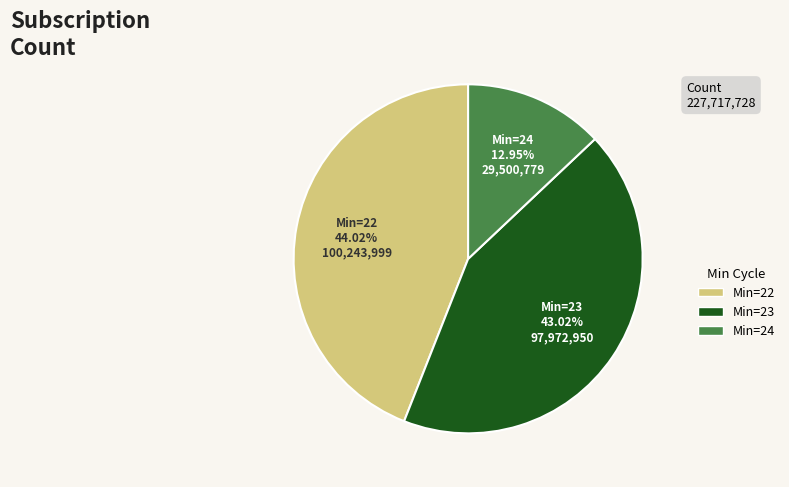

Is there any slice that represents more than half of the pie?

No